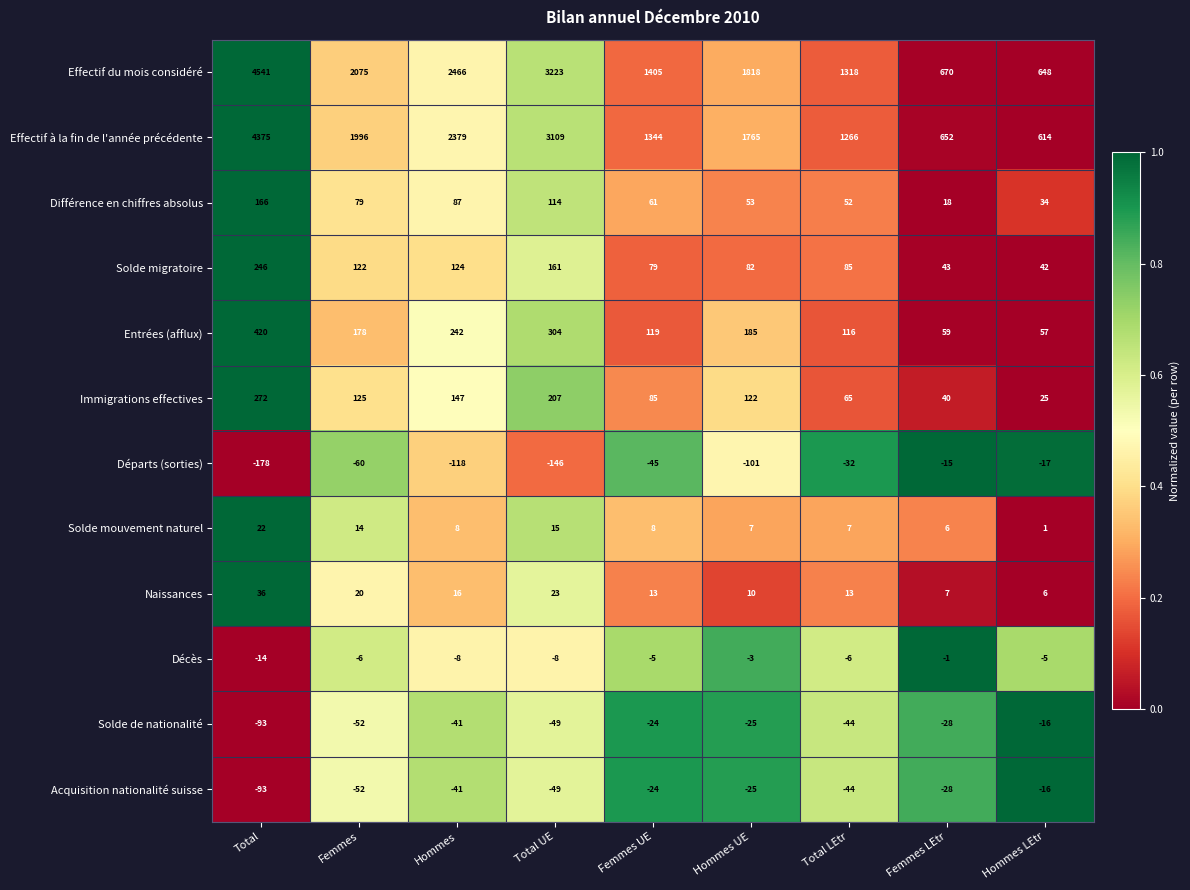

Is it true that Immigrations effectives equals 7 at Hommes LEtr?

False